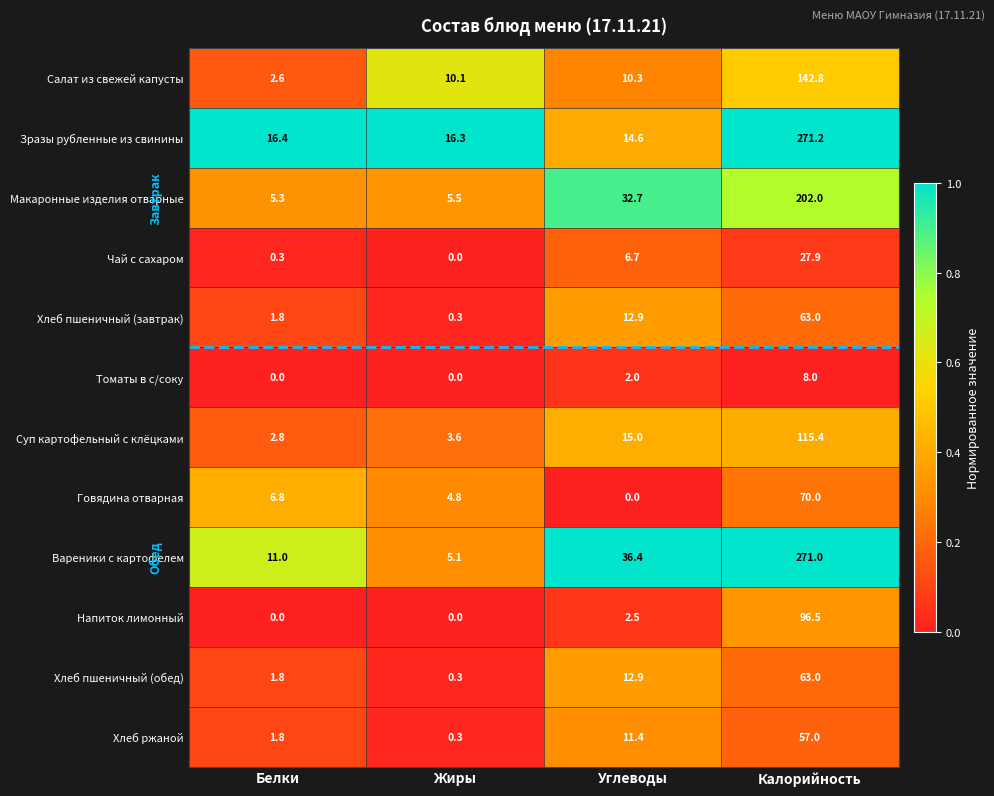

What is the spread (max minus min) of values at Калорийность?

263.2